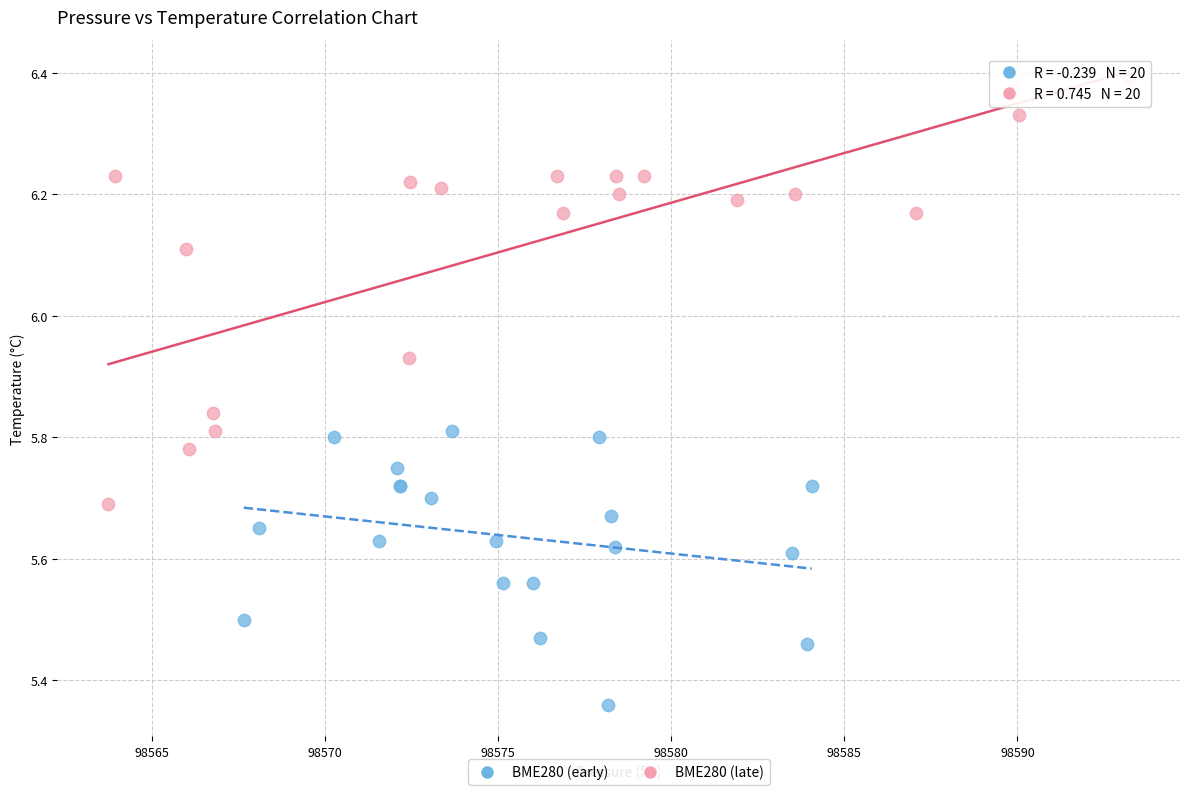

Which series reaches the maximum Y coordinate?

BME280 (late)